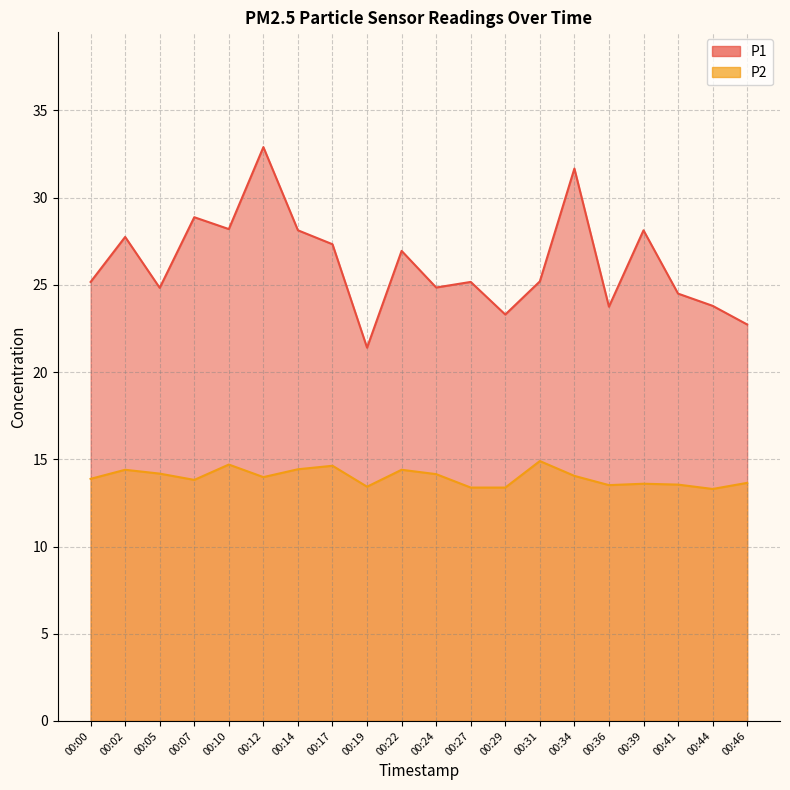

True or false: P1 and P2 cross at least once.

False